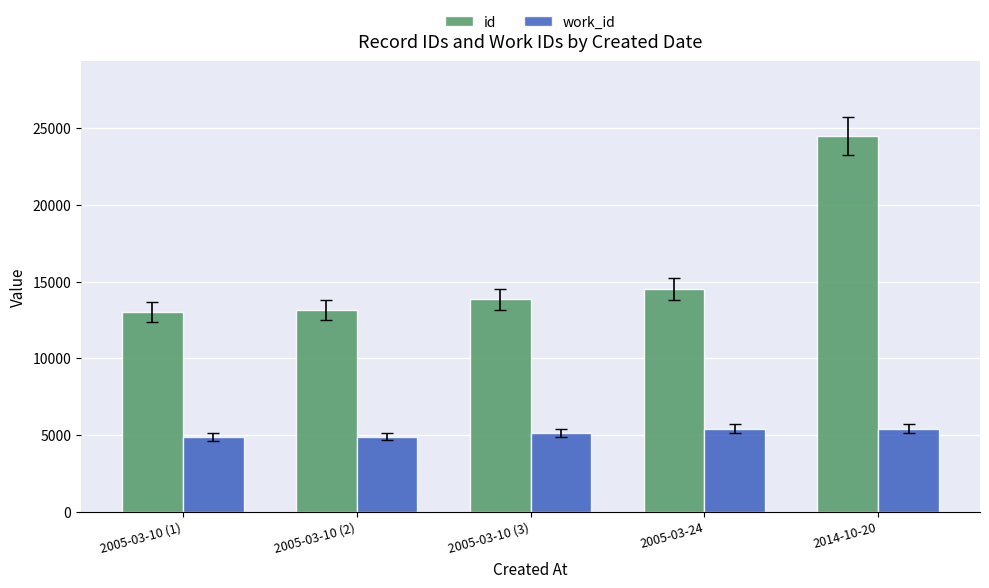

At which category is the sum across all series the highest?

2014-10-20